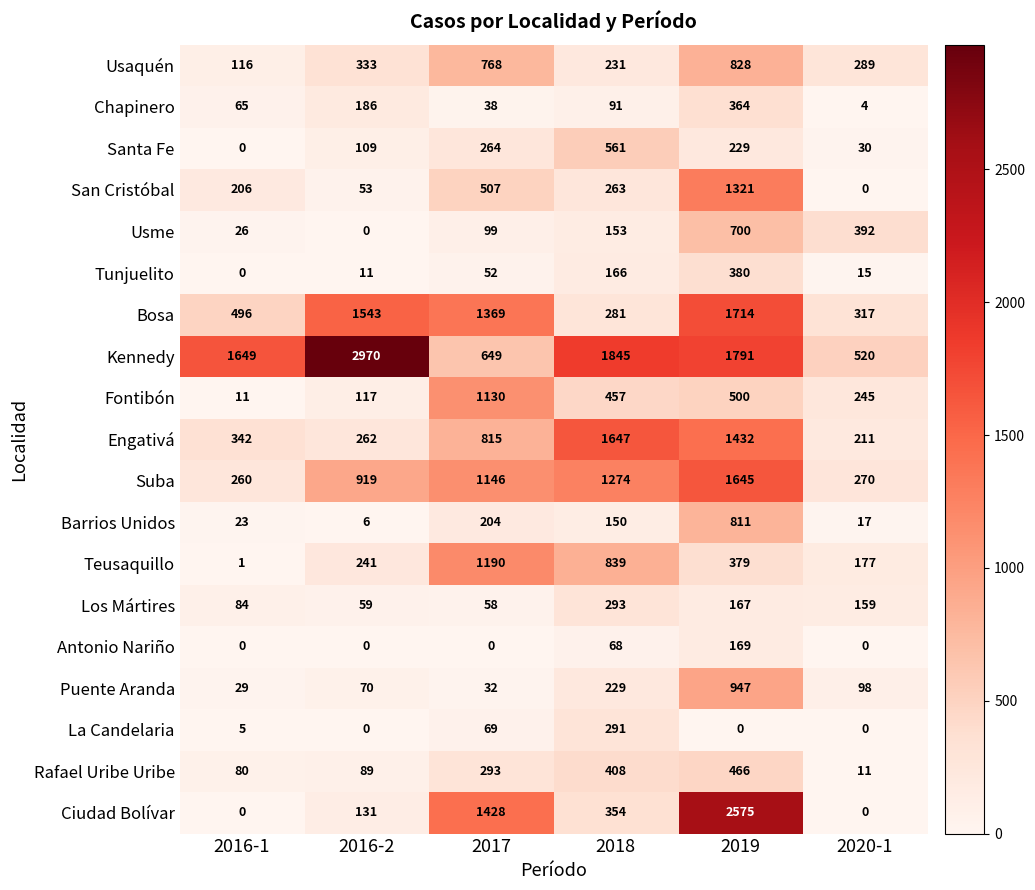

At which category does the chart reach its peak across all series?

2016-2